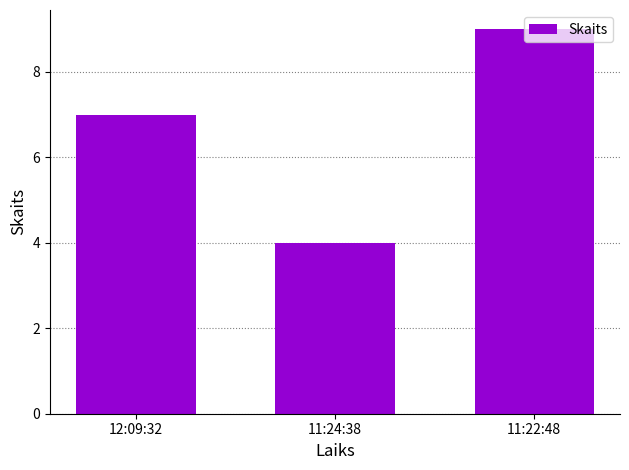

Approximately how many times larger is the value at 11:24:38 compared to 11:22:48?

0.4